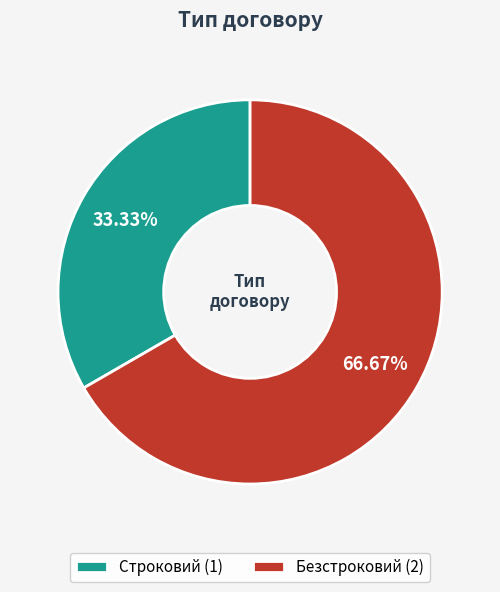

Rank the categories by value from lowest to highest.

Строковий, Безстроковий